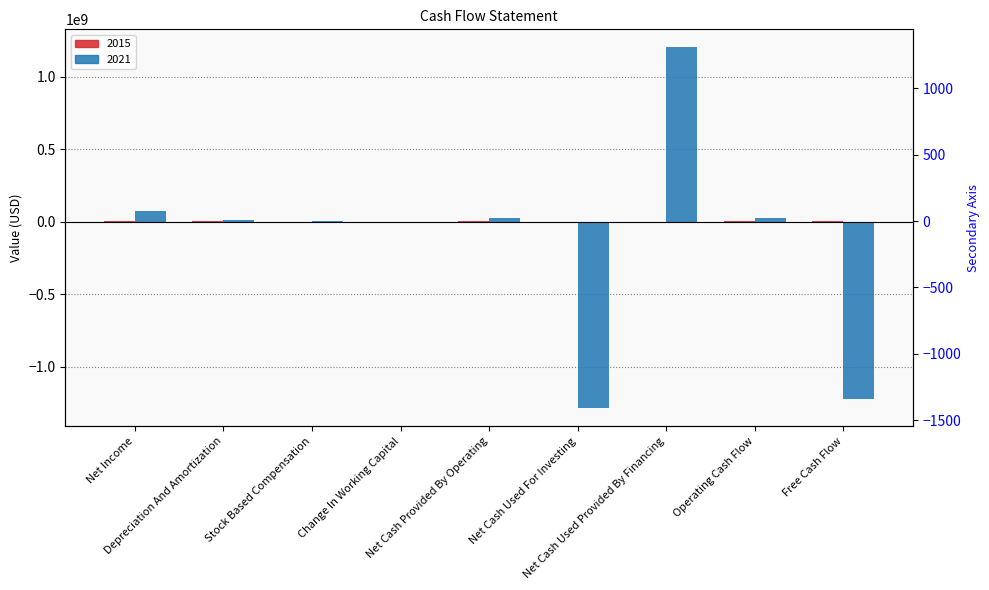

The value of 2021 at Depreciation And Amortization is 4375275. True or false?

False